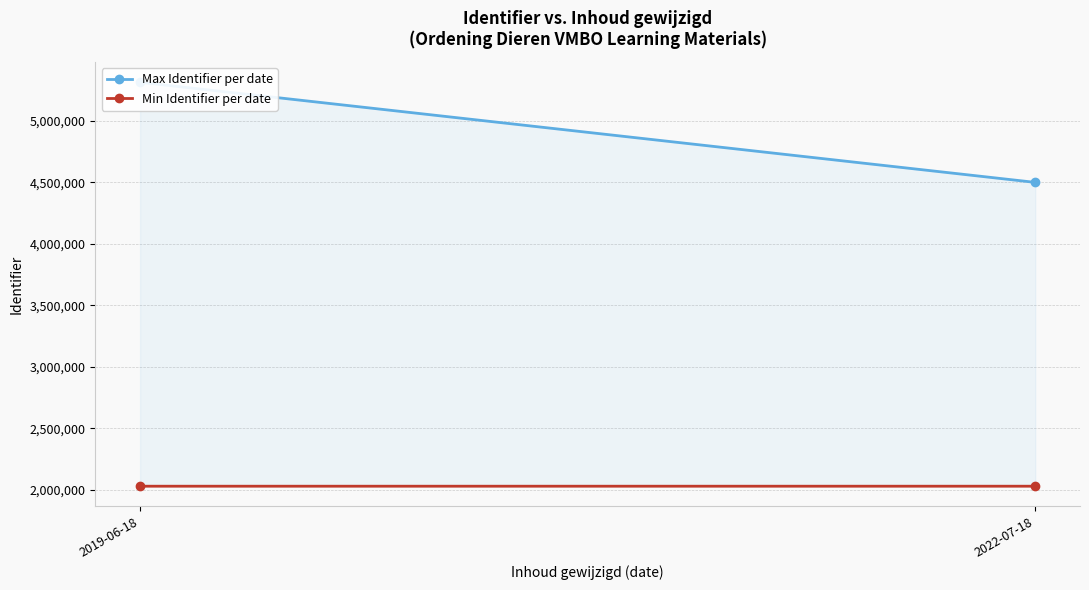

What is the average value of the Min Identifier per date series?

2030993